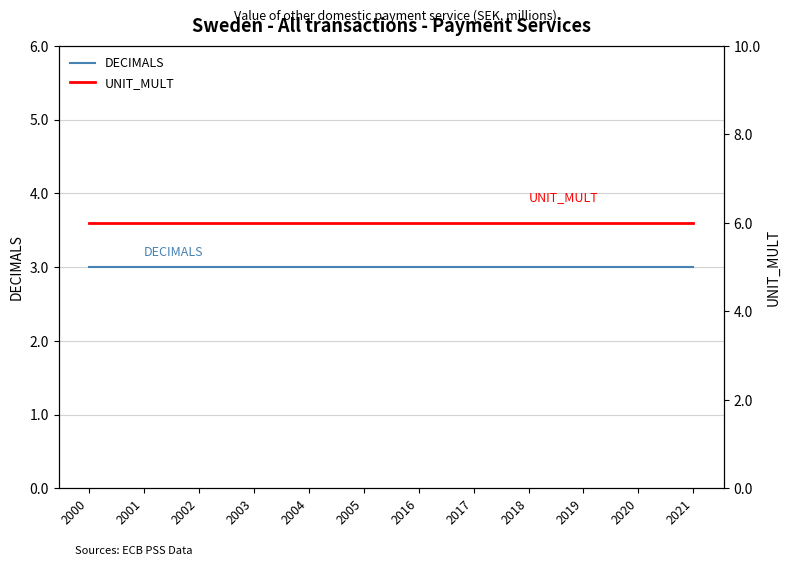

Between 2001 and 2003, which is larger?

2001